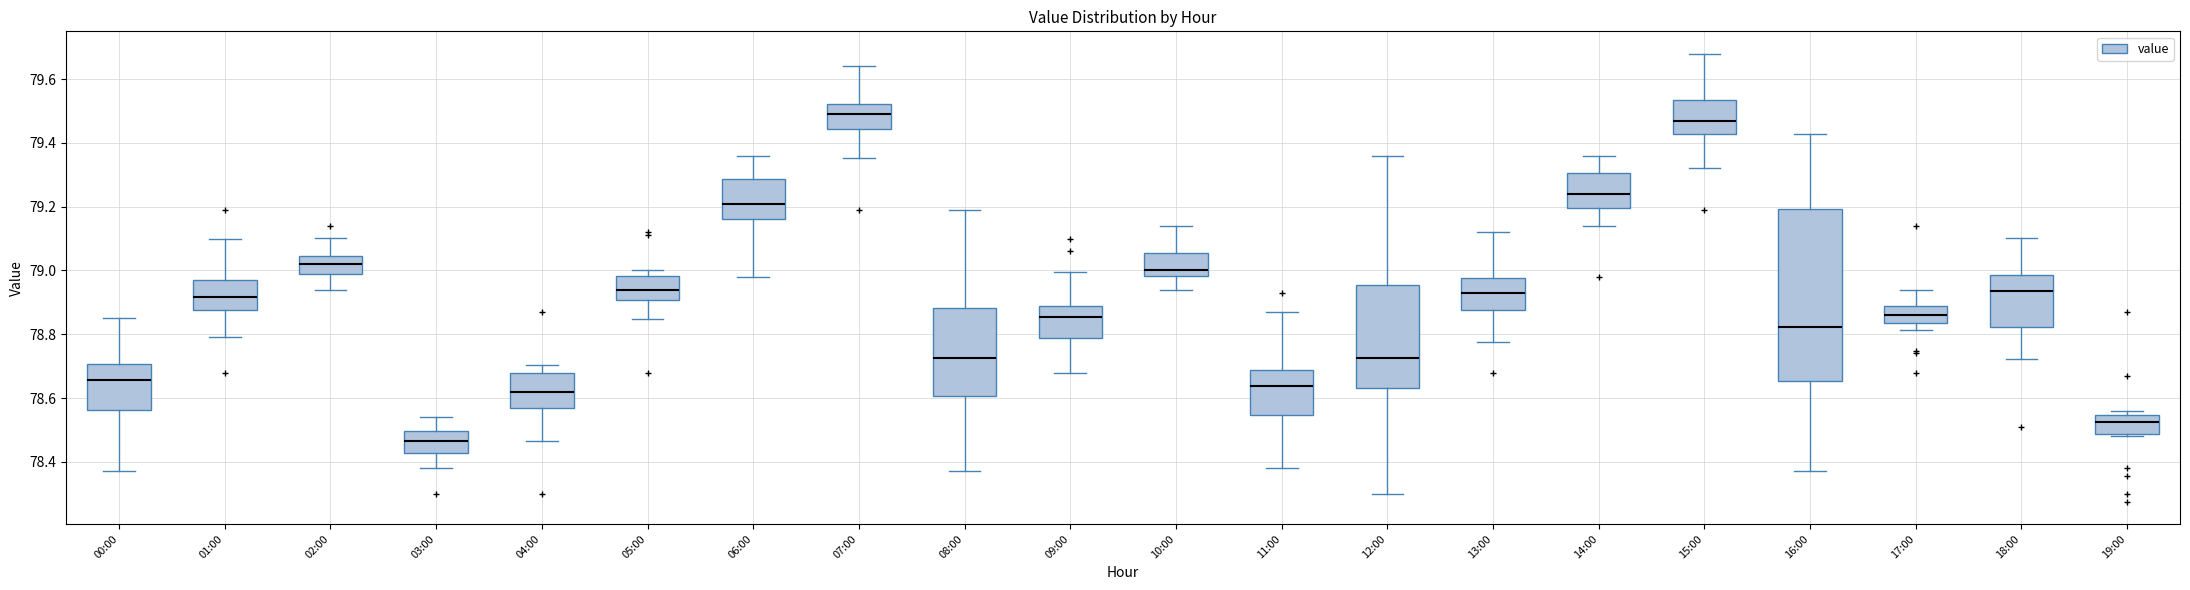

Comparing the boxes themselves (not the whiskers), which one is the tallest?

16:00